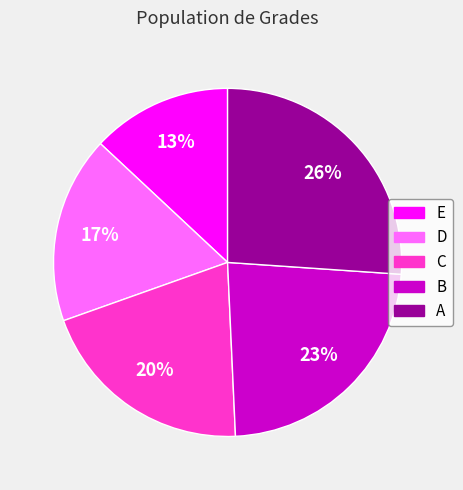

Is it true that E is 13% of the pie?

True